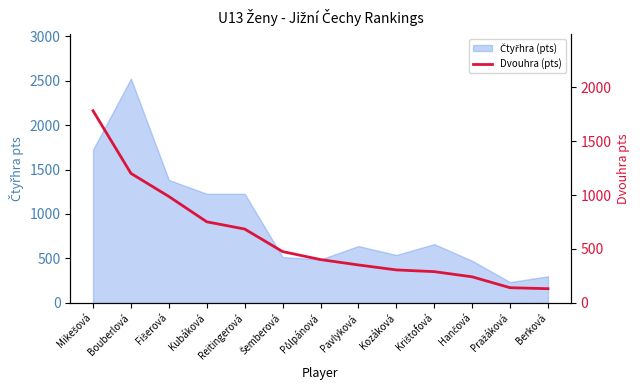

What is the difference between the second highest and second lowest values?

1060